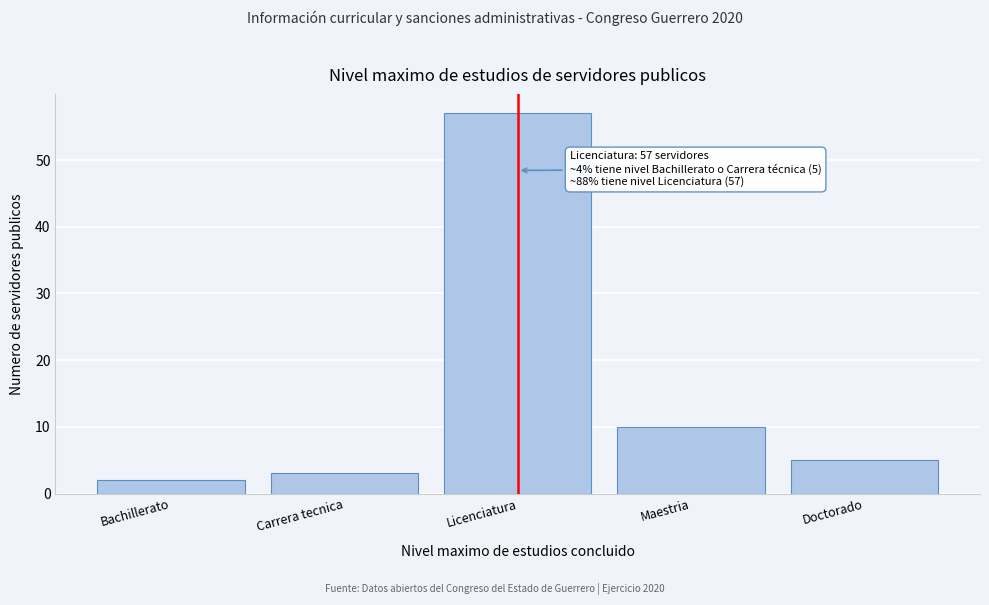

Reading left to right, extract all data points from this chart.

2	3	57	10	5